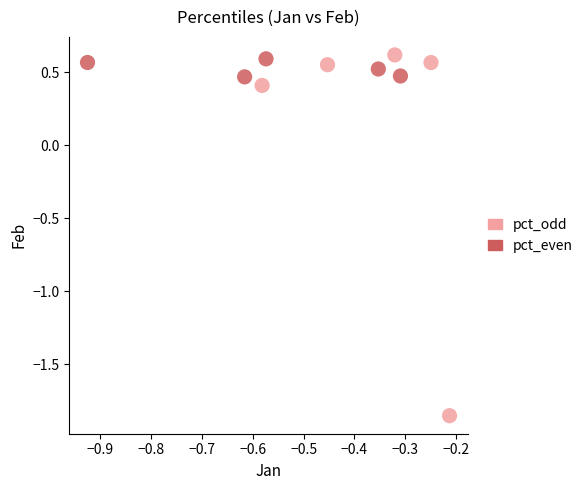

Which series has the largest Y range (max minus min)?

pct_odd